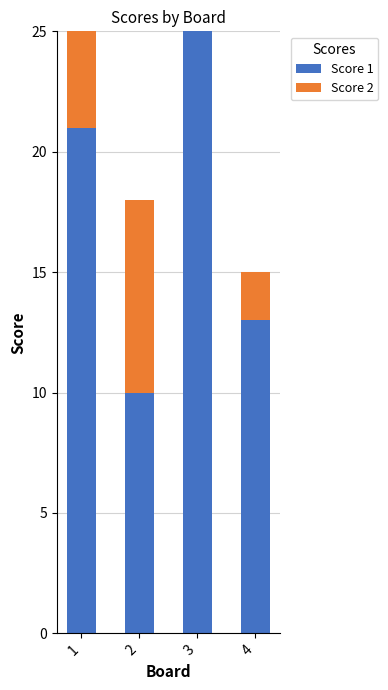

What is the sum of all Score 1 values?

69